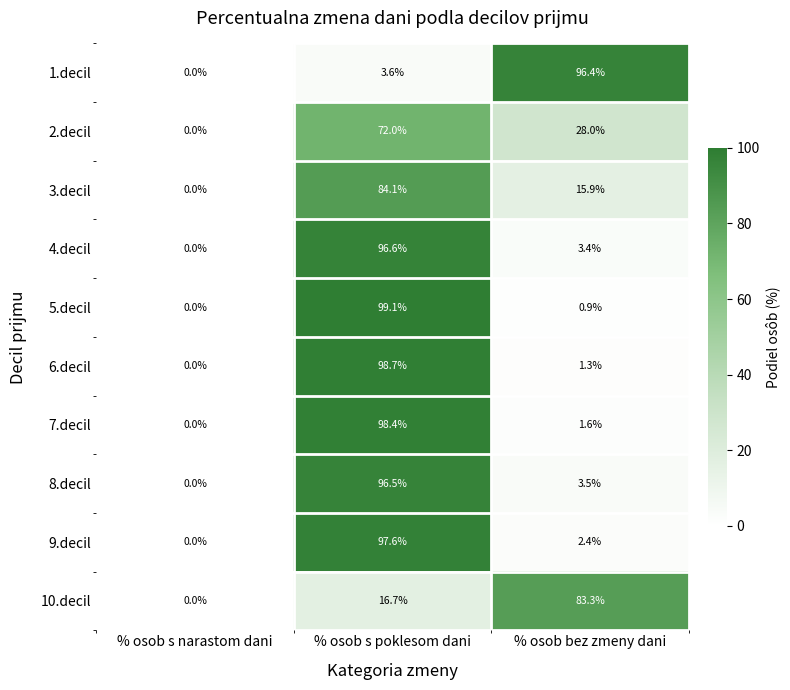

Reading left to right, extract all data points from this chart.

1.decil: 0.0	3.6	96.4
2.decil: 0.0	72.0	28.0
3.decil: 0.0	84.1	15.9
4.decil: 0.0	96.6	3.4
5.decil: 0.0	99.1	0.9
6.decil: 0.0	98.7	1.3
7.decil: 0.0	98.4	1.6
8.decil: 0.0	96.5	3.5
9.decil: 0.0	97.6	2.4
10.decil: 0.0	16.7	83.3